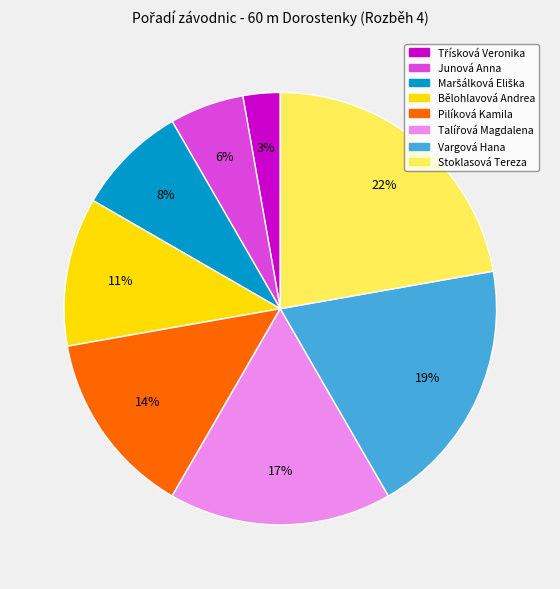

To the nearest percent, what portion does Stoklasová Tereza represent?

22%